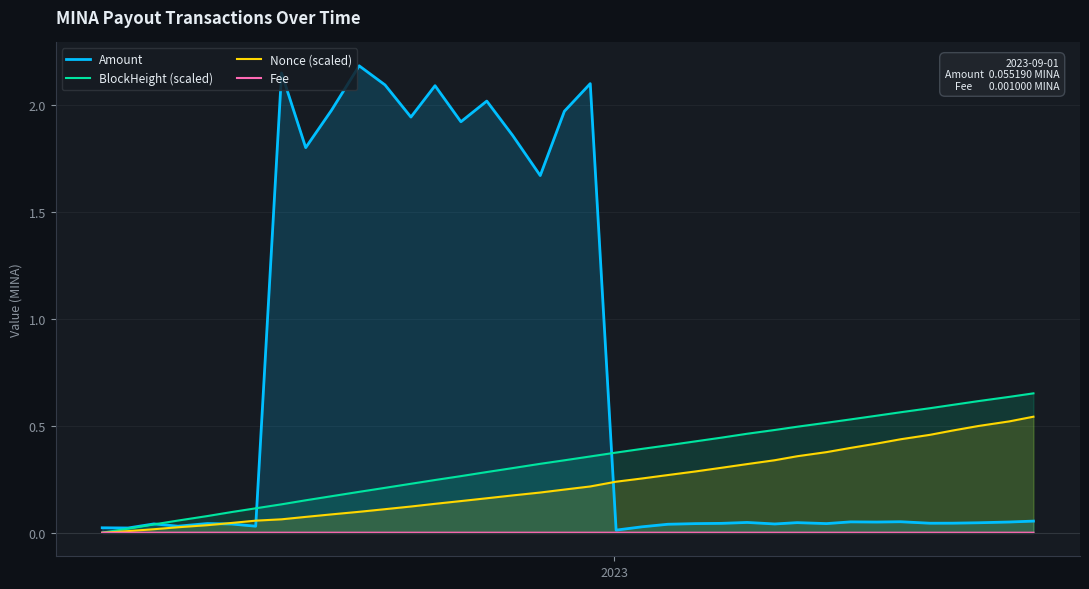

Which series has the widest spread of values?

Amount